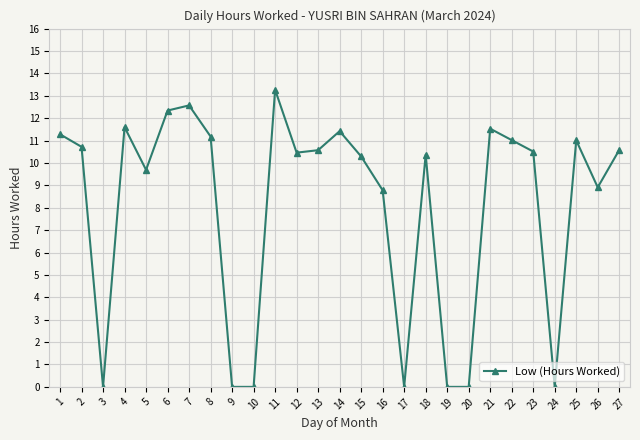

Where is the first local maximum?

4